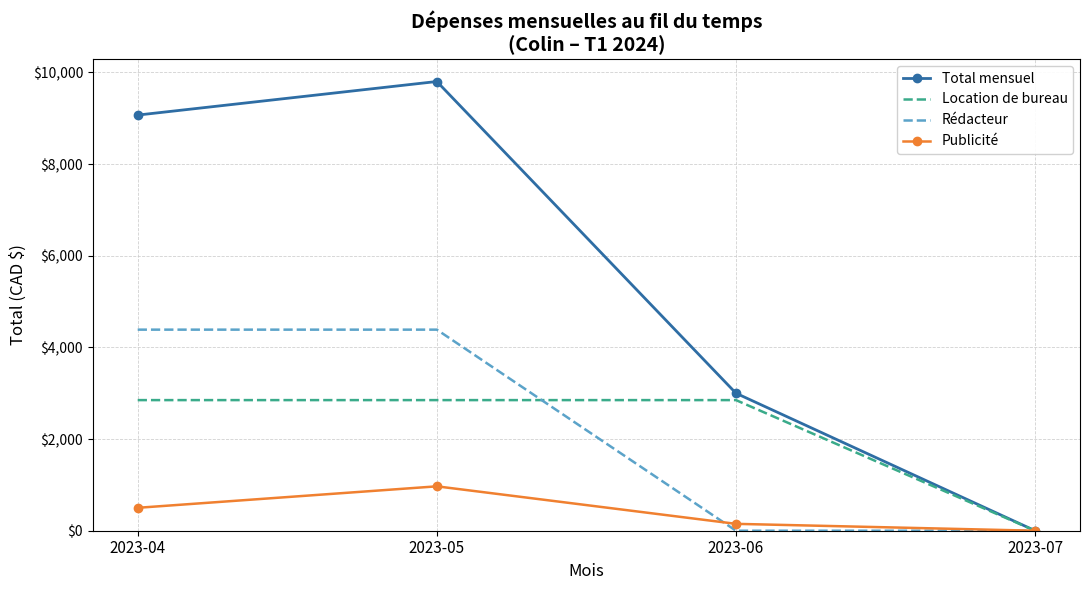

Which series changed the most between 2023-06 and 2023-07?

Total mensuel